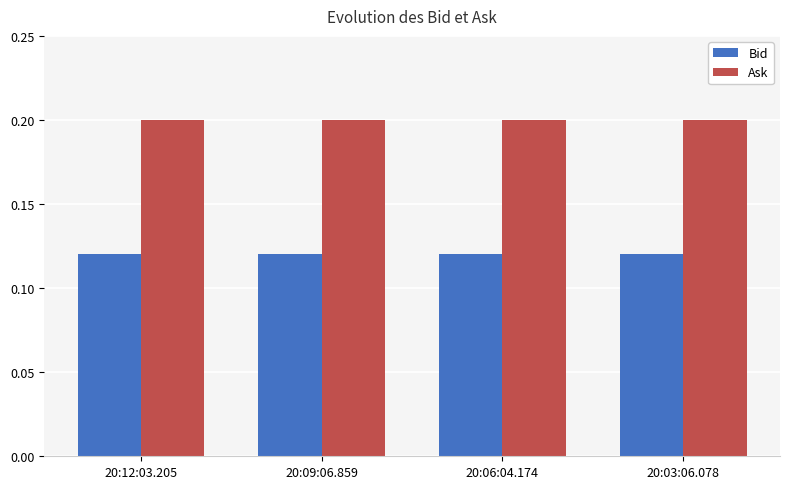

What position from the right is 20:12:03.205?

4